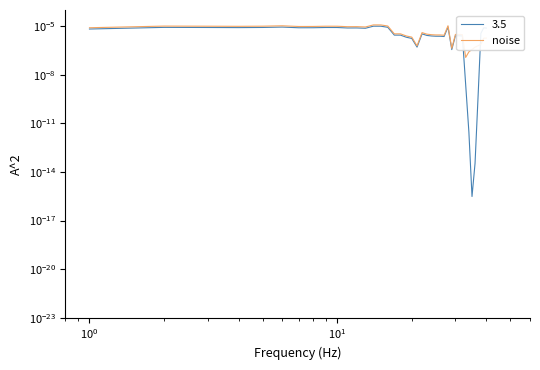

Is it true that the value at $\mathdefault{10^{-2}}$ is 0.0?

False